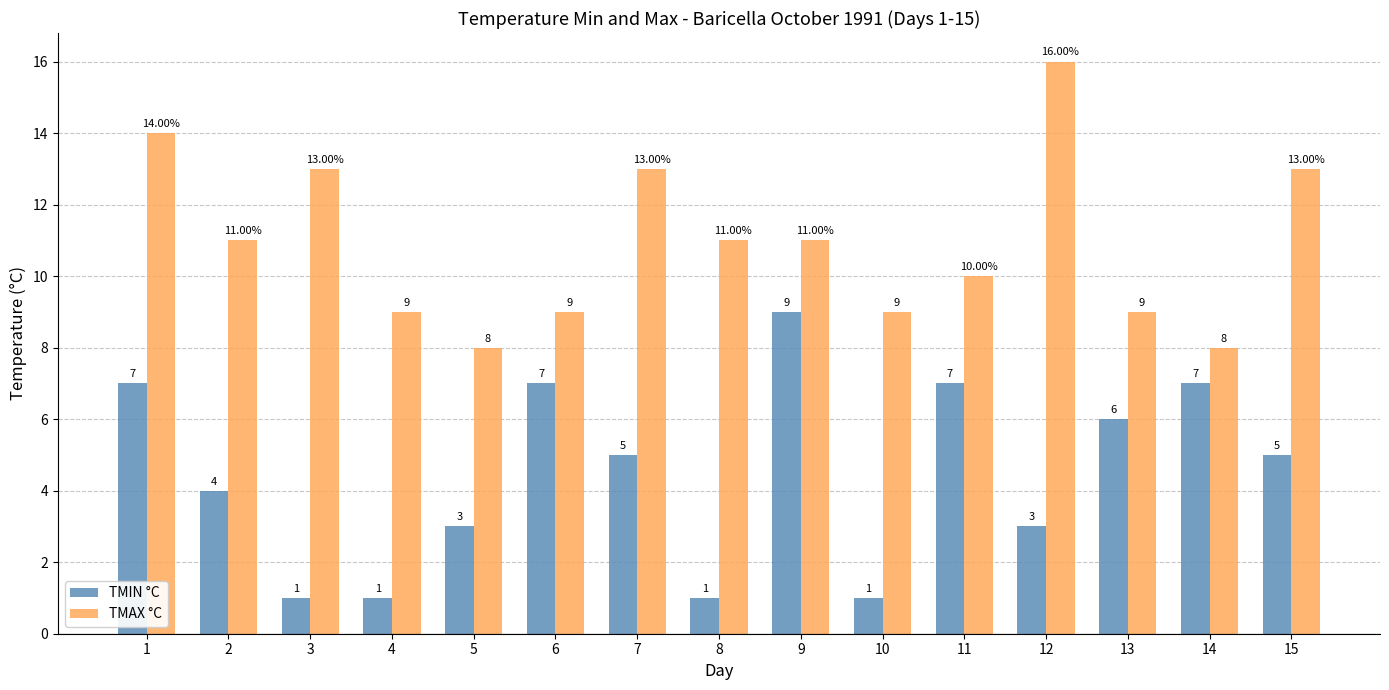

What is the spread (max minus min) of values at 8?

10